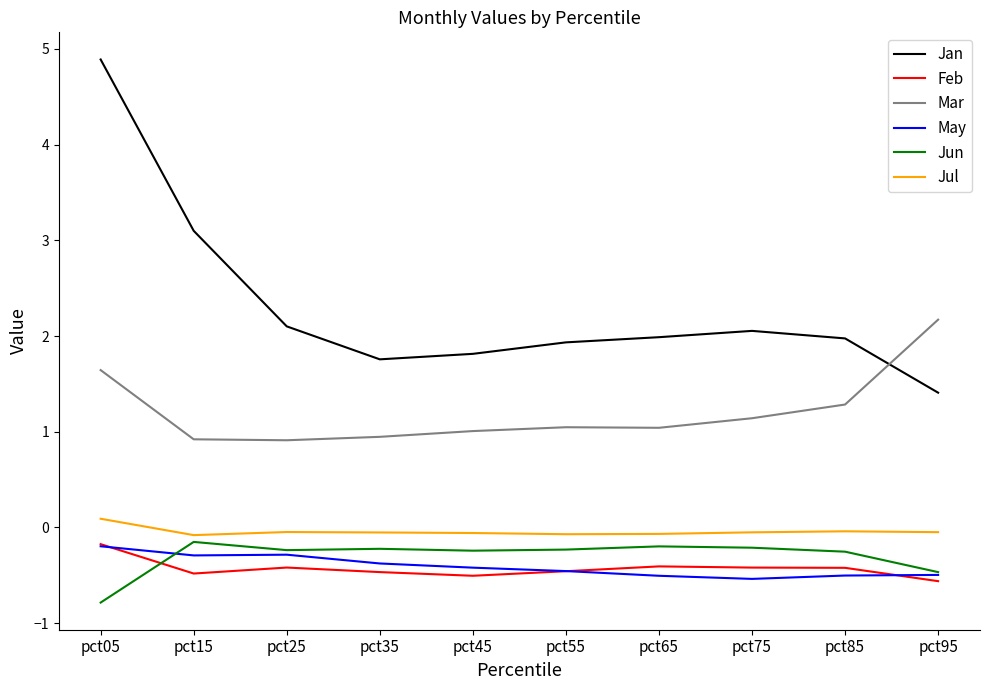

True or false: Feb and May cross at least once.

True